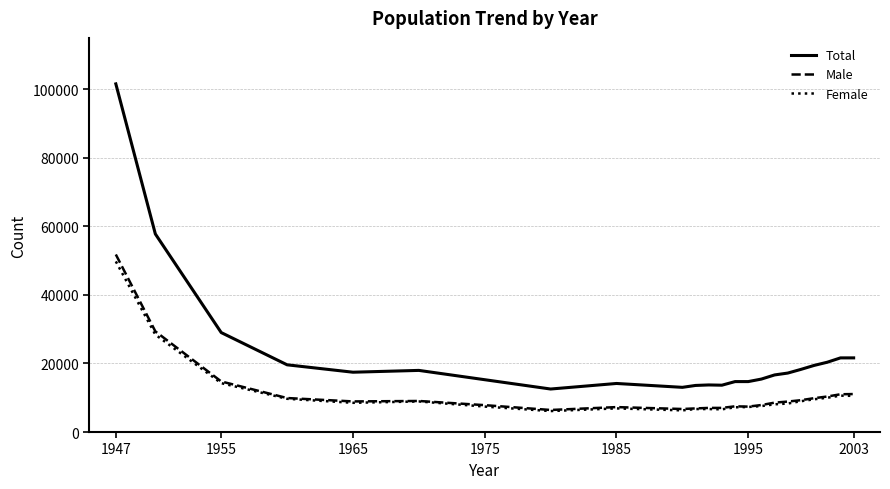

Which series has the widest spread of values?

Total